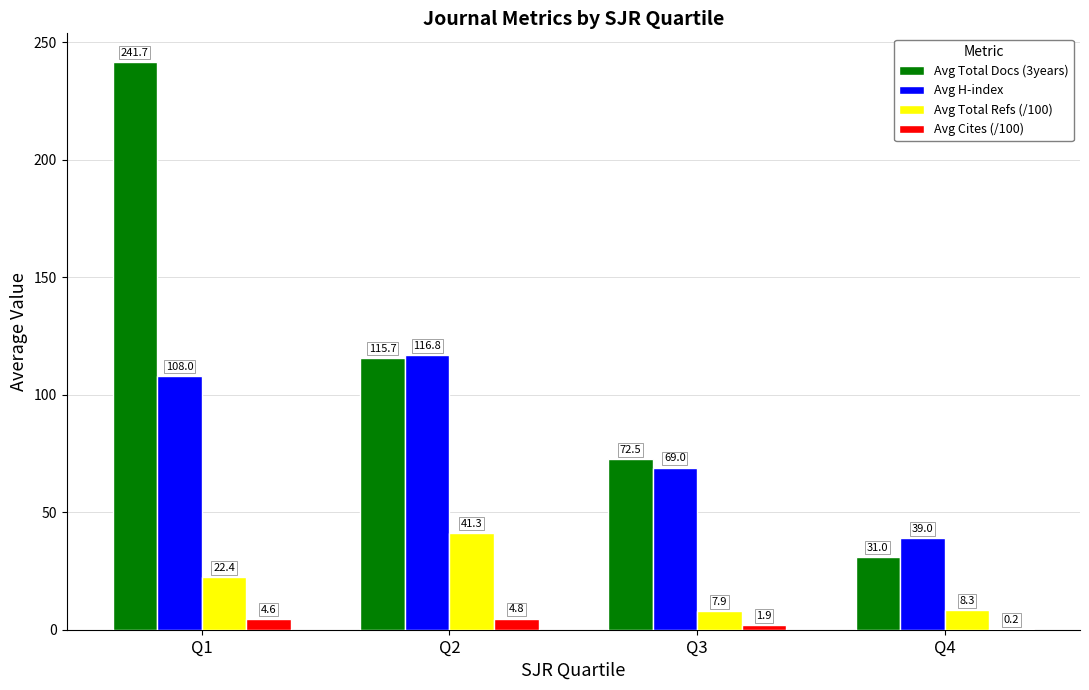

What is the sum of all Avg Total Refs (/100) values?

79.9